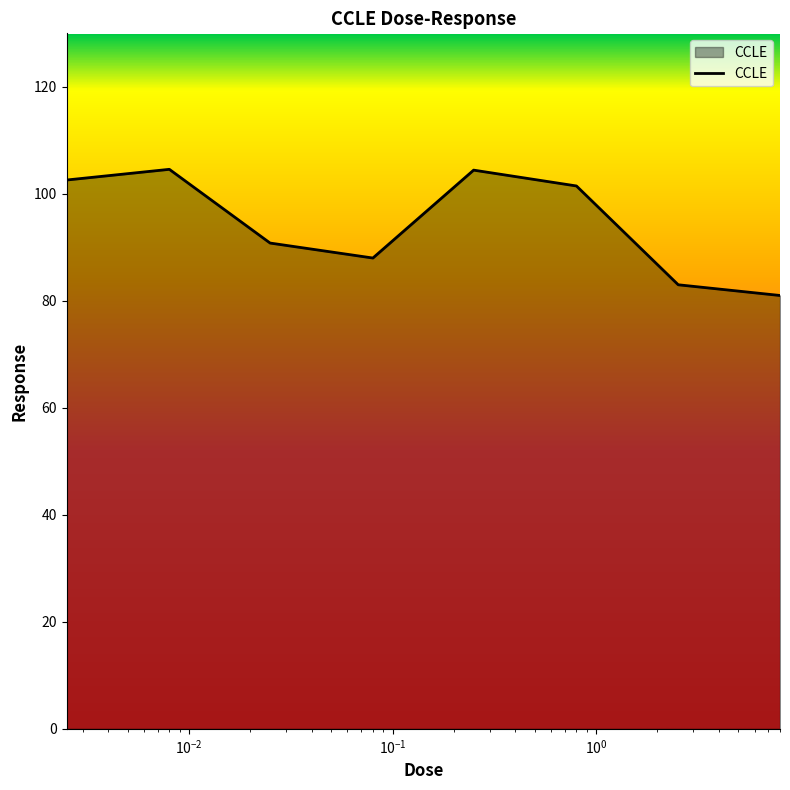

What is the difference between the maximum and minimum values?

23.6